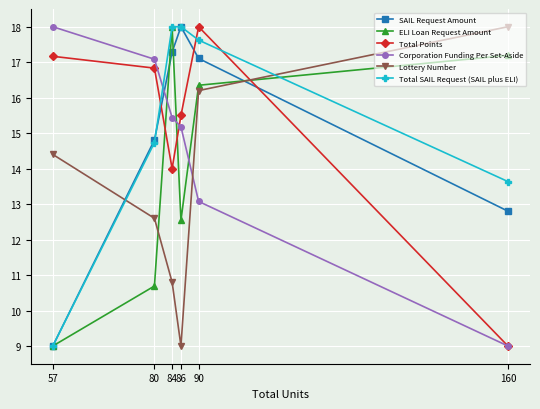

Which category has the lowest value in the SAIL Request Amount series?

57